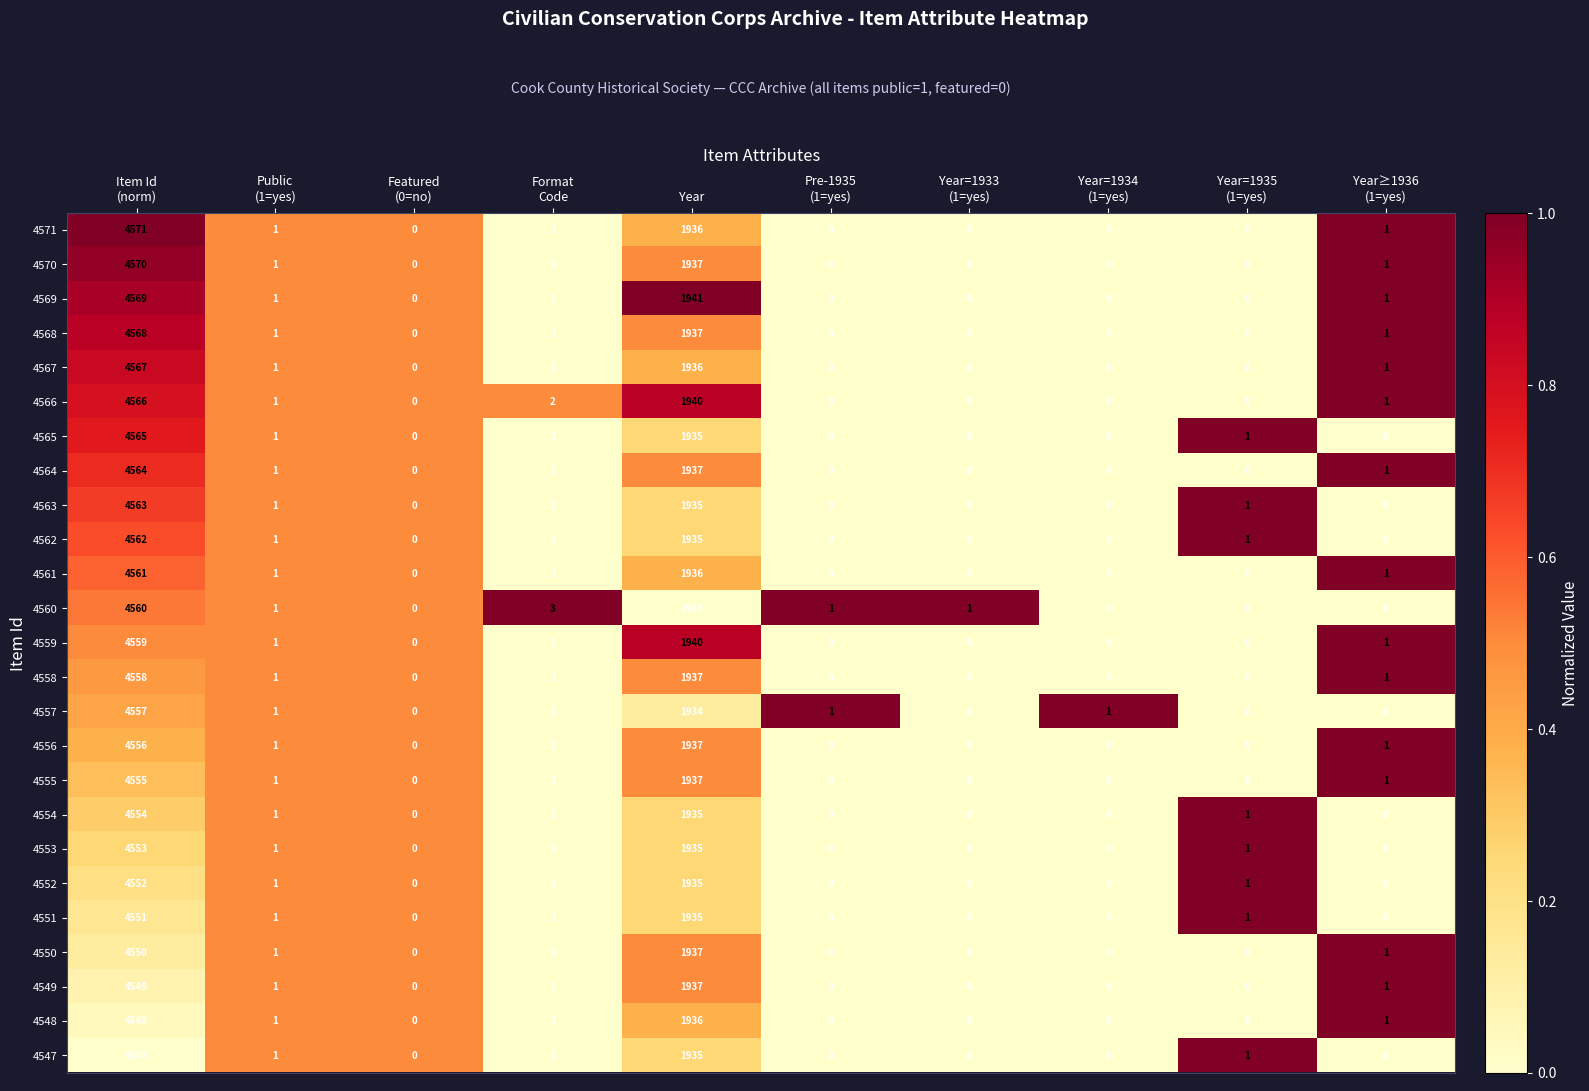

What is the average value of the 4558 series?

650